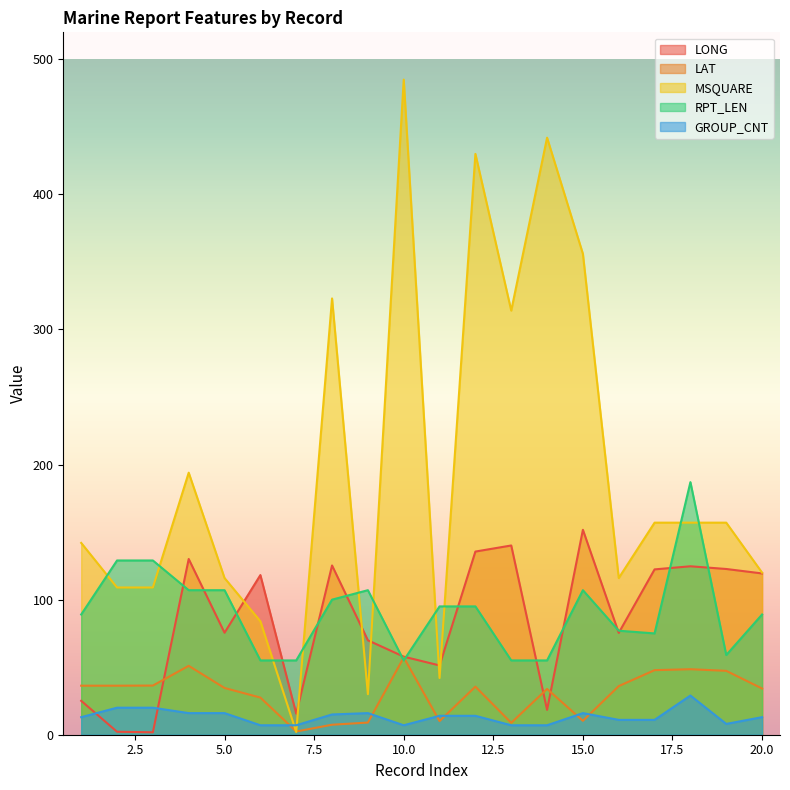

How many data points in MSQUARE are above 157?

7